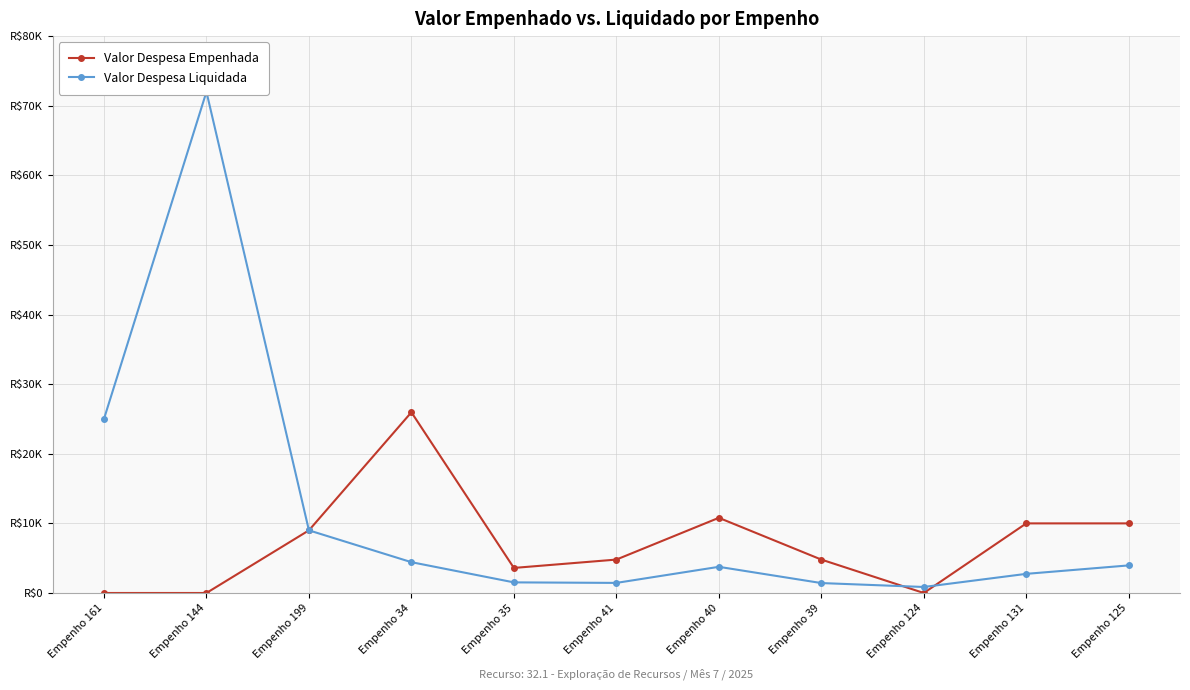

How many interior local peaks does the Valor Despesa Liquidada series have?

2